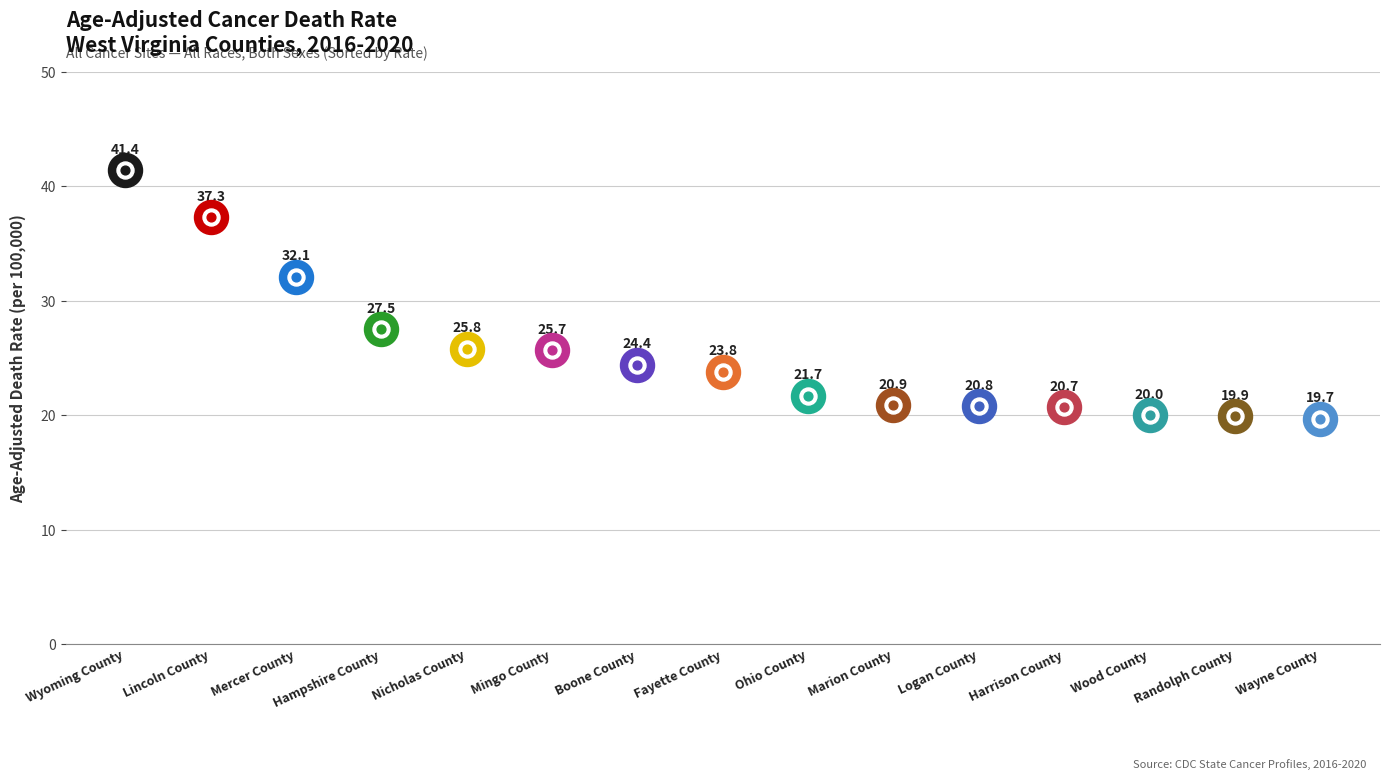

Between Logan County and Nicholas County, which is larger?

Nicholas County